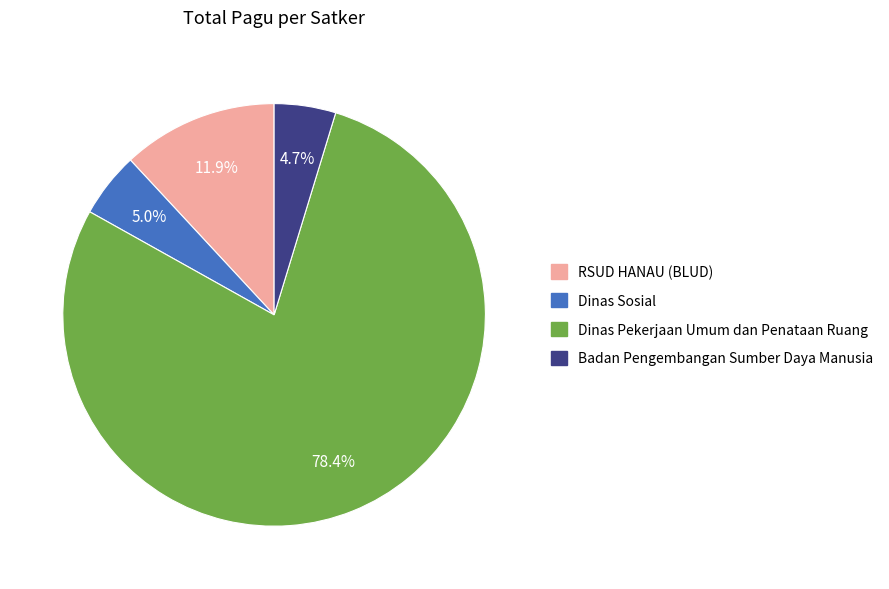

Is there any slice that represents more than half of the pie?

Yes